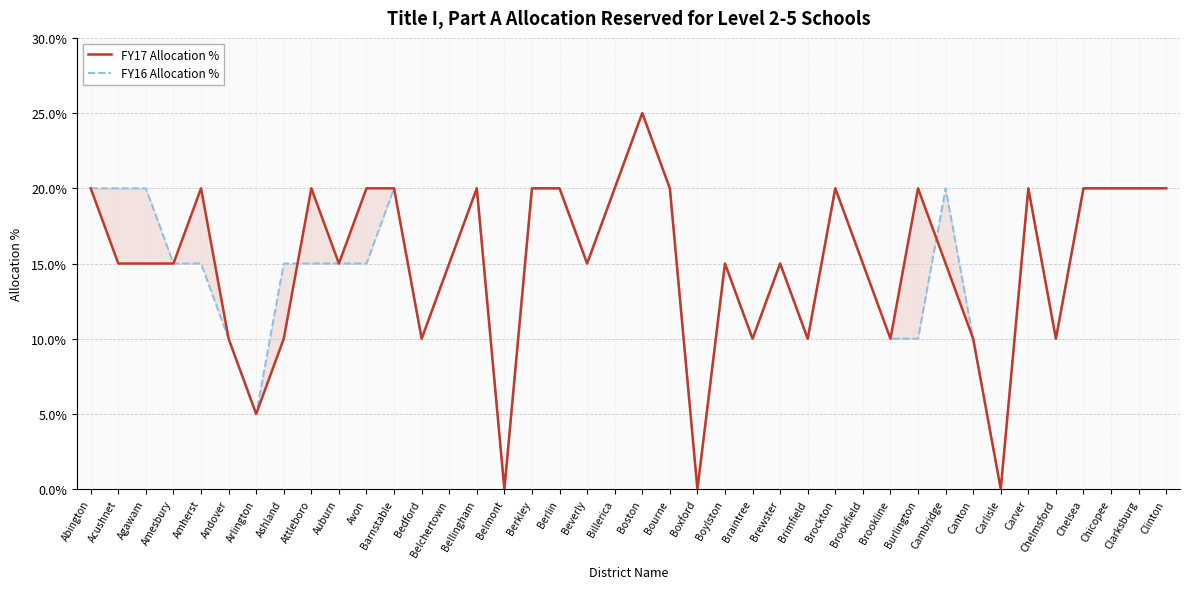

The value of FY17 Allocation % at Bourne is 0.2. True or false?

True